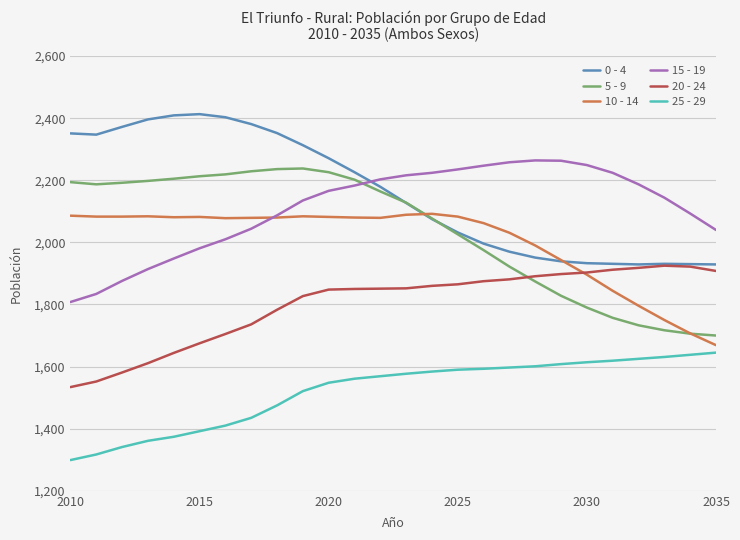

True or false: 15 - 19 and 20 - 24 cross at least once.

False